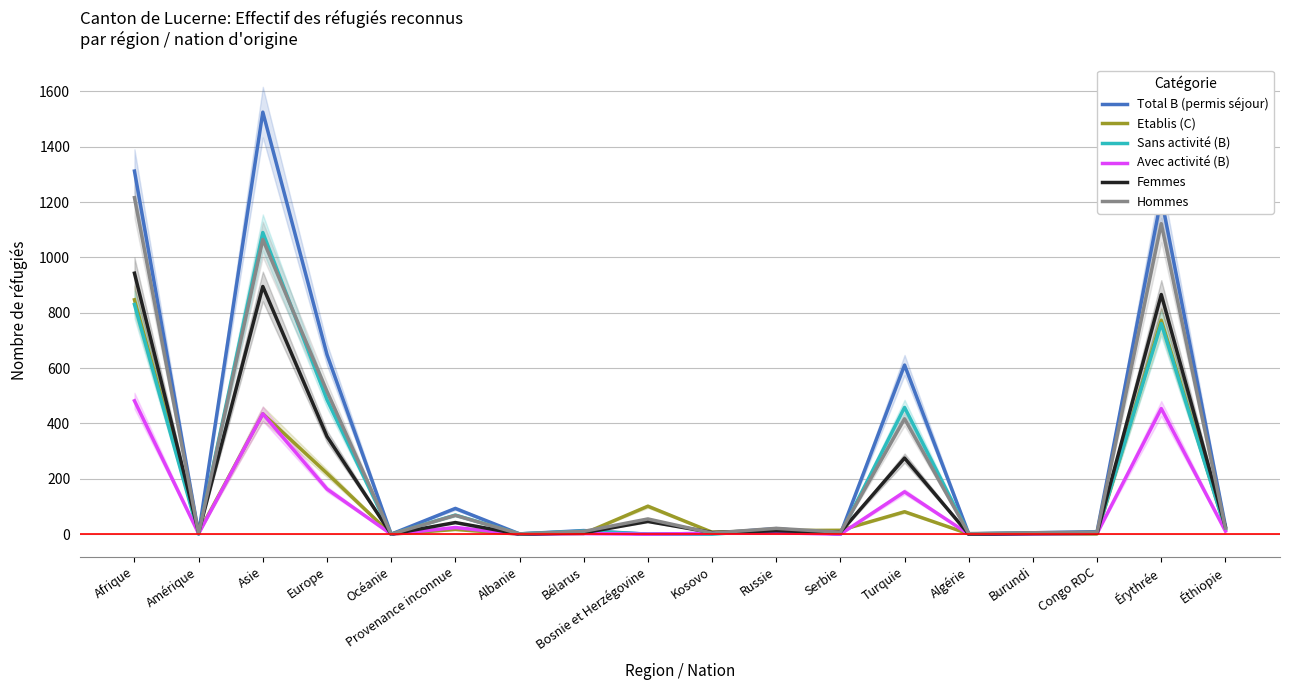

Reading left to right, transcribe all the data shown in this chart.

Total B (permis séjour): 1312	2	1525	649	0	93	1	13	0	3	20	0	611	1	5	9	1215	29
Etablis (C): 847	6	435	220	0	17	0	2	101	7	13	14	81	1	2	1	773	18
Sans activité (B): 830	0	1090	486	0	69	1	11	0	0	15	0	458	1	4	6	761	18
Avec activité (B): 482	2	435	163	0	24	0	2	0	3	5	0	153	0	1	3	454	11
Femmes: 943	6	895	353	0	42	0	5	46	6	12	7	275	0	2	3	866	25
Hommes: 1216	2	1065	516	0	68	1	10	55	4	21	7	417	2	5	7	1122	22